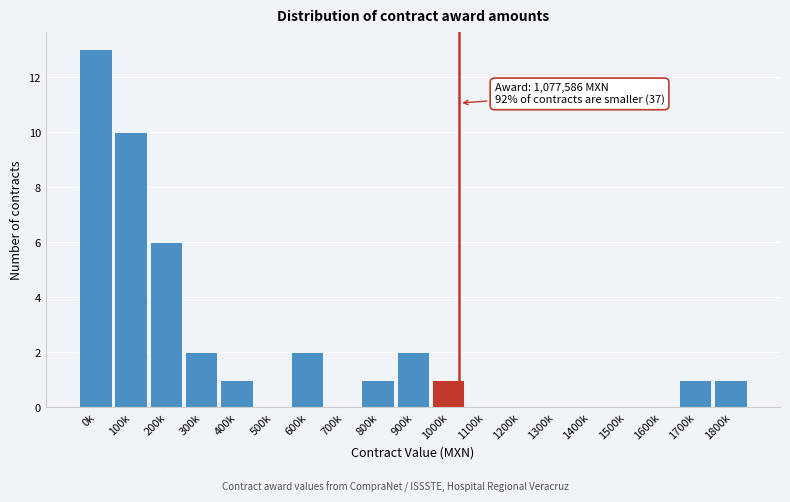

Reading left to right, transcribe all the data shown in this chart.

0k=13	100k=10	200k=6	300k=2	400k=1	500k=0	600k=2	700k=0	800k=1	900k=2	1000k=1	1100k=0	1200k=0	1300k=0	1400k=0	1500k=0	1600k=0	1700k=1	1800k=1